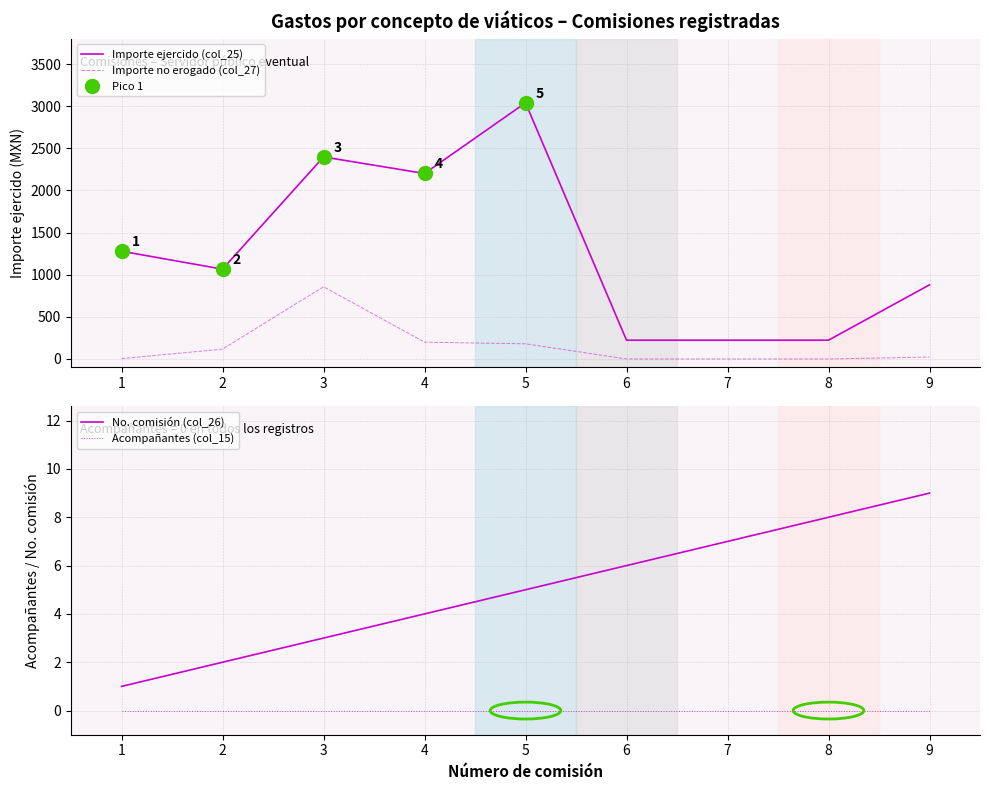

True or false: Importe no erogado (col_27) has more than 2 interior local peaks.

False